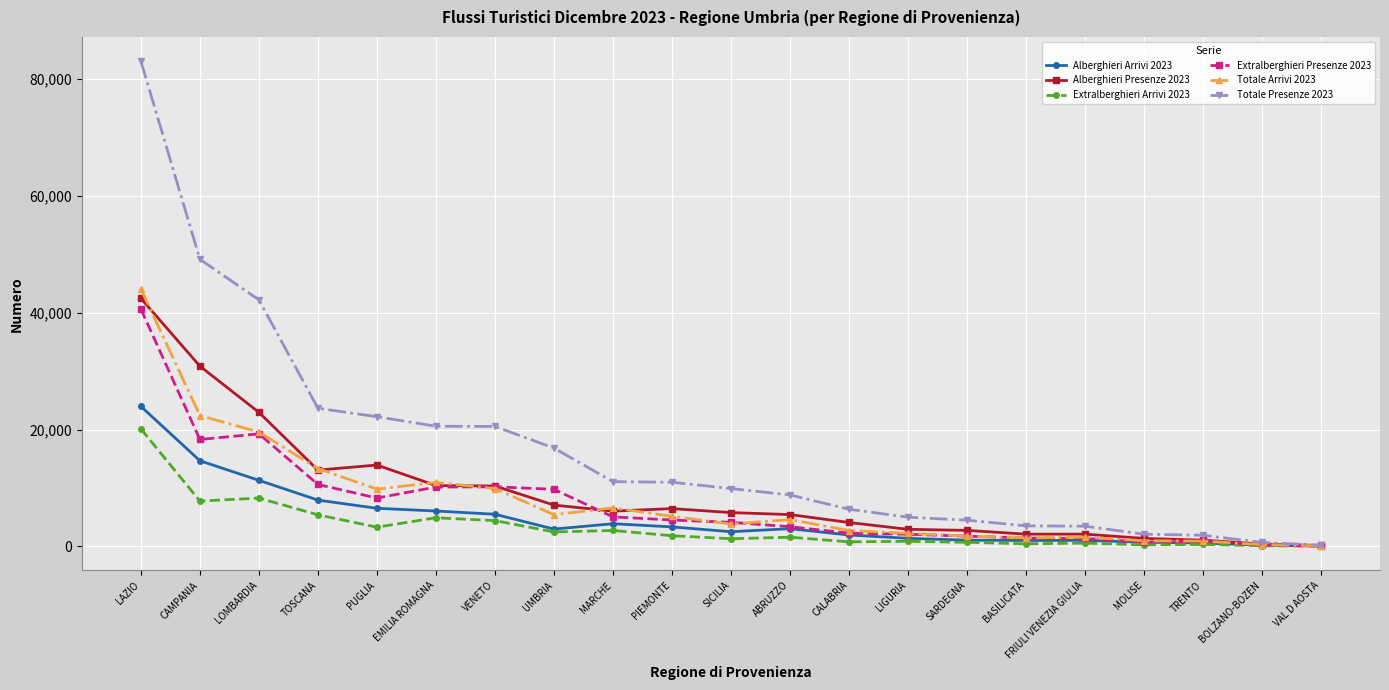

Is the value of Totale Presenze 2023 at TOSCANA greater than the value of Extralberghieri Presenze 2023 at LAZIO?

No